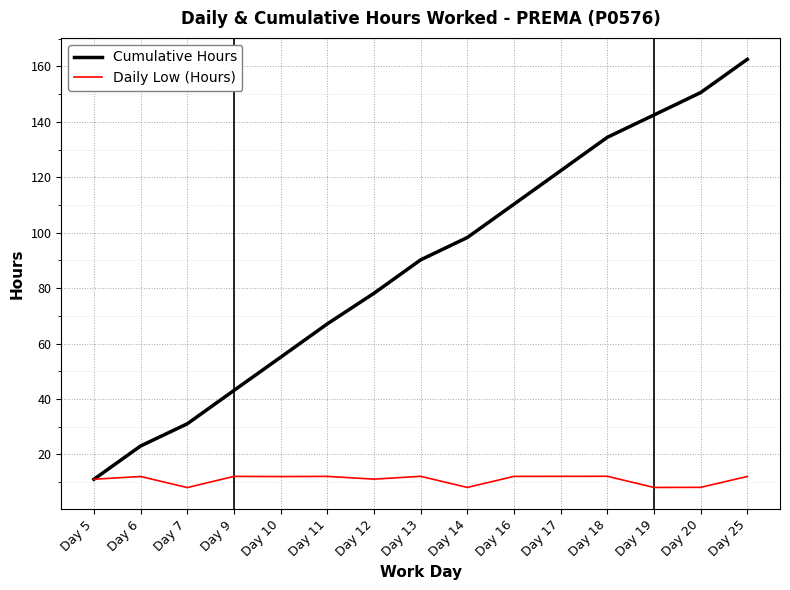

What is the total value across all series at Day 11?

79.1